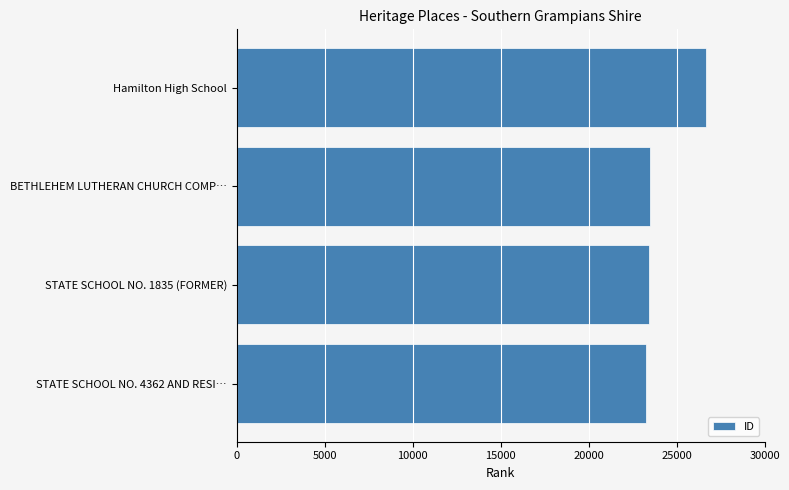

The chart shows a value of 33929 at BETHLEHEM LUTHERAN CHURCH COMP…. True or false?

False